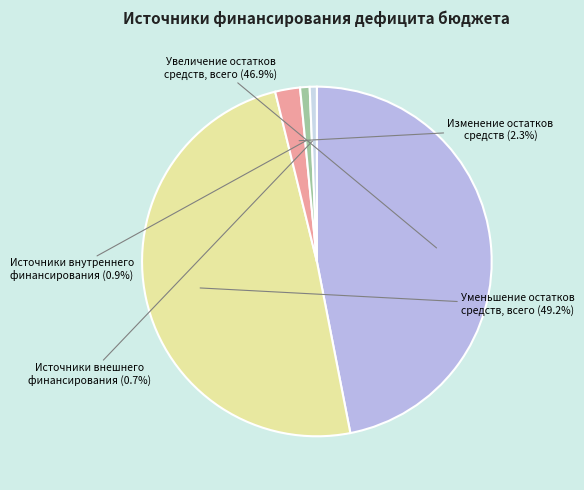

Rank the categories by value from lowest to highest.

Источники внешнего финансирования, Источники внутреннего финансирования, Изменение остатков средств, Увеличение остатков средств, всего, Уменьшение остатков средств, всего